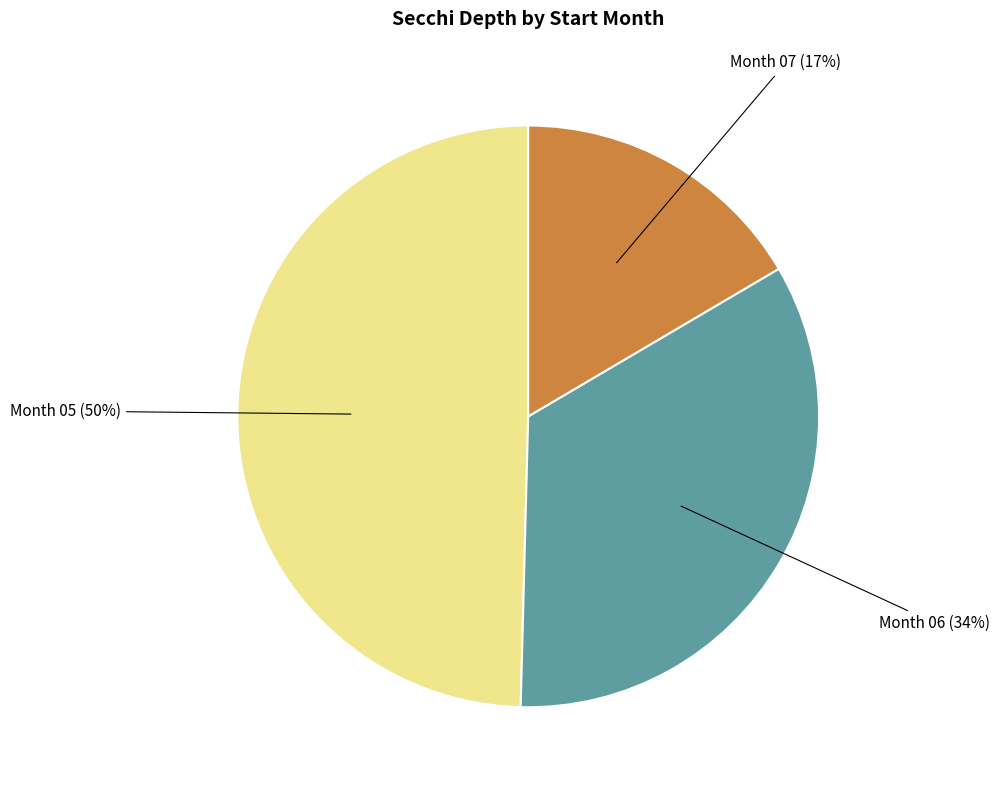

To the nearest percent, what is the average slice percentage?

33%